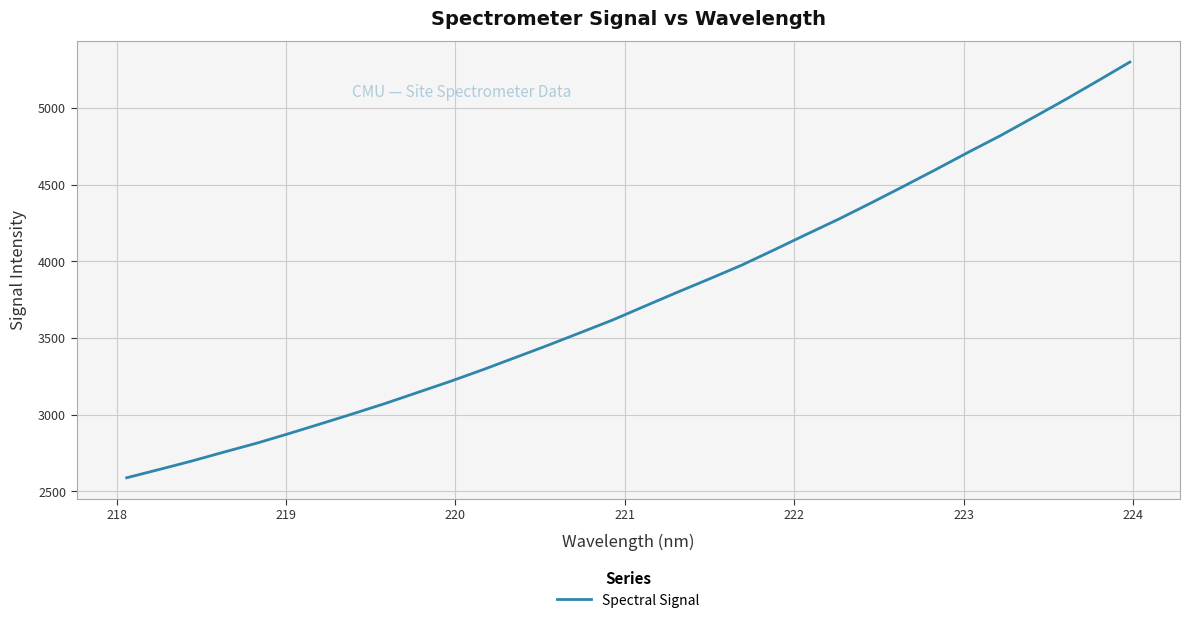

What is the minimum value shown in the chart?

2589.2